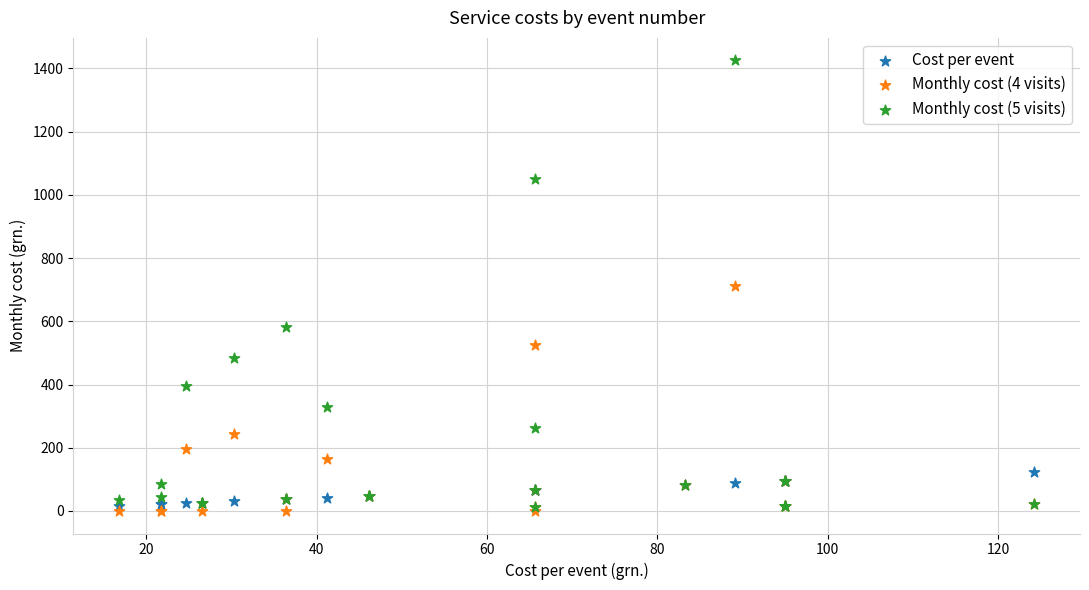

What are all the series names shown in the legend?

Cost per event, Monthly cost (4 visits), Monthly cost (5 visits)